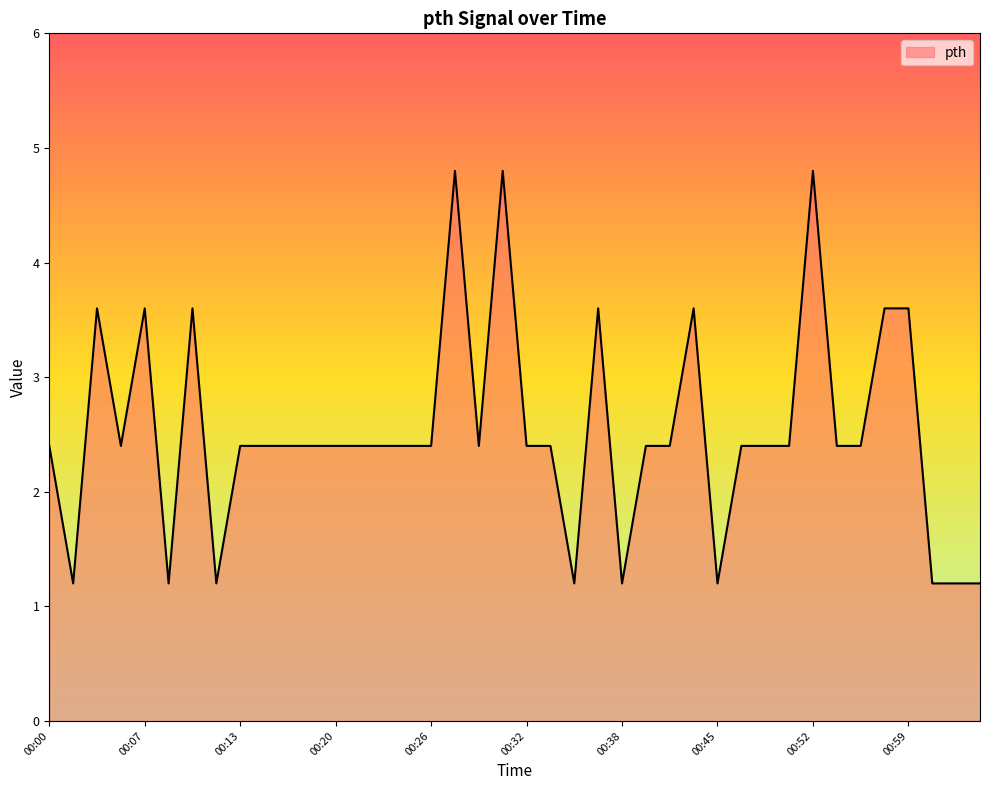

What is the maximum value shown in the chart?

4.8